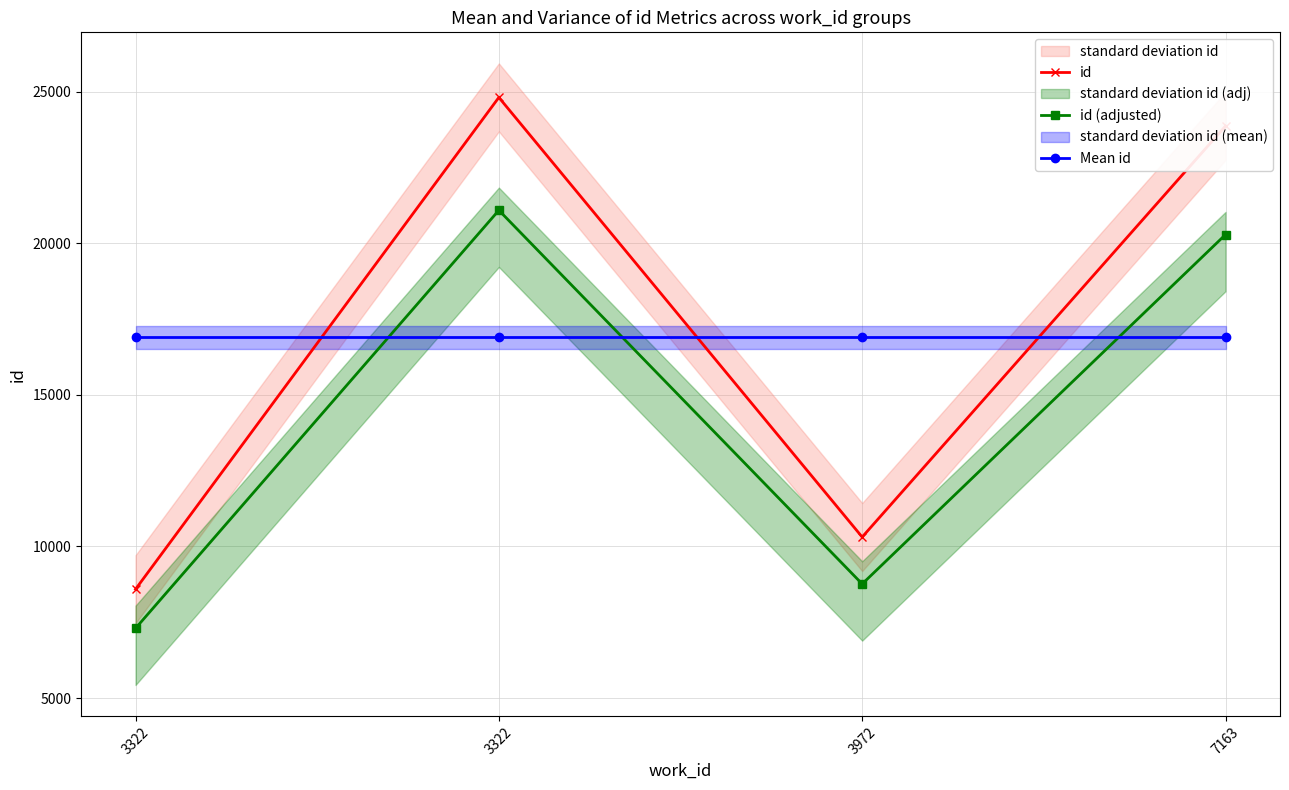

How many categories are shown in the chart?

4